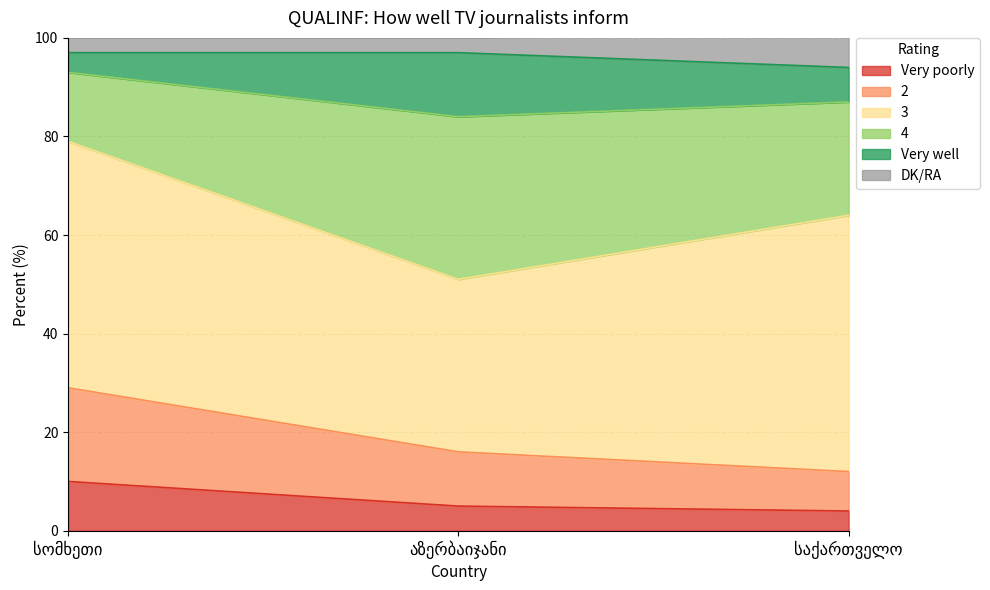

Is the value of 4 at სომხეთი greater than the value of 2 at საქართველო?

Yes